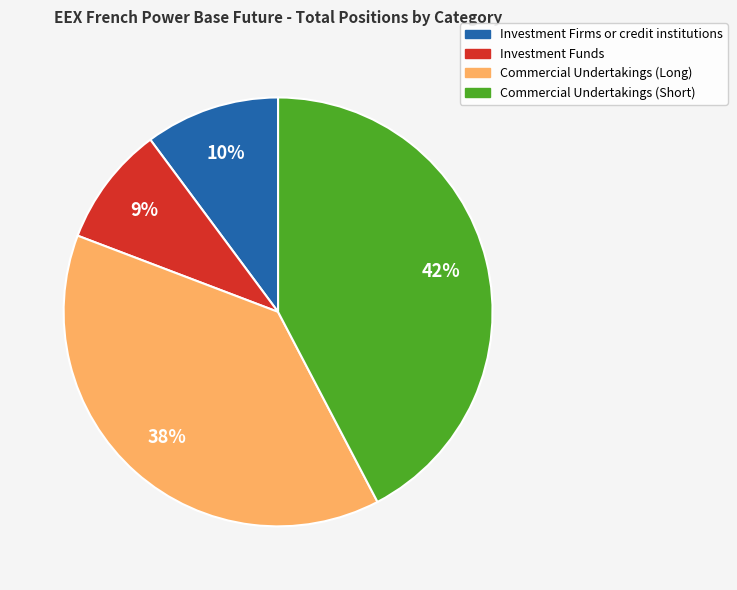

Is the sum of Commercial Undertakings (Long) and Investment Firms or credit institutions greater than half?

No